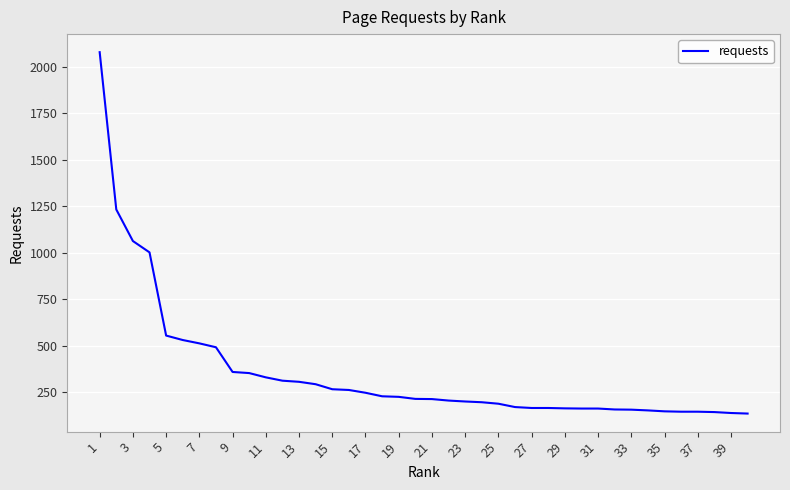

What is the smallest value displayed?

134